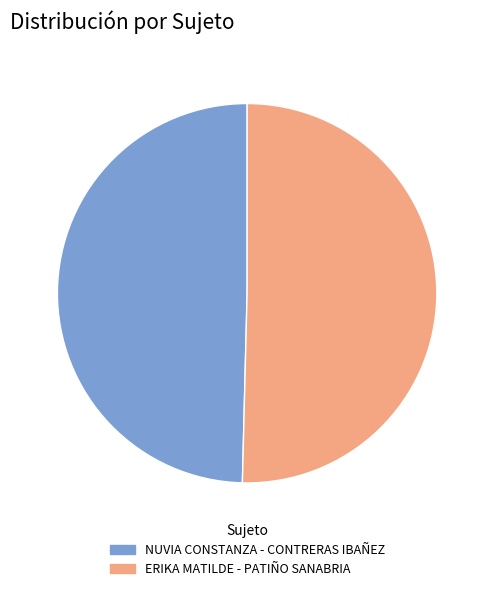

The NUVIA CONSTANZA - CONTRERAS IBAÑEZ slice represents 50% of the pie. True or false?

True